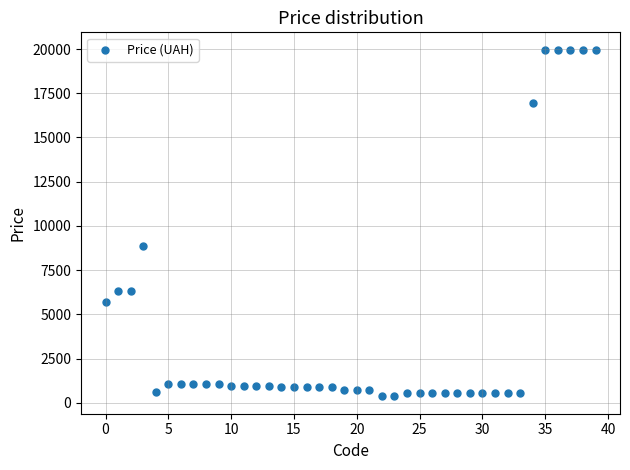

What is the range of Y values (max minus min)?

19604.3